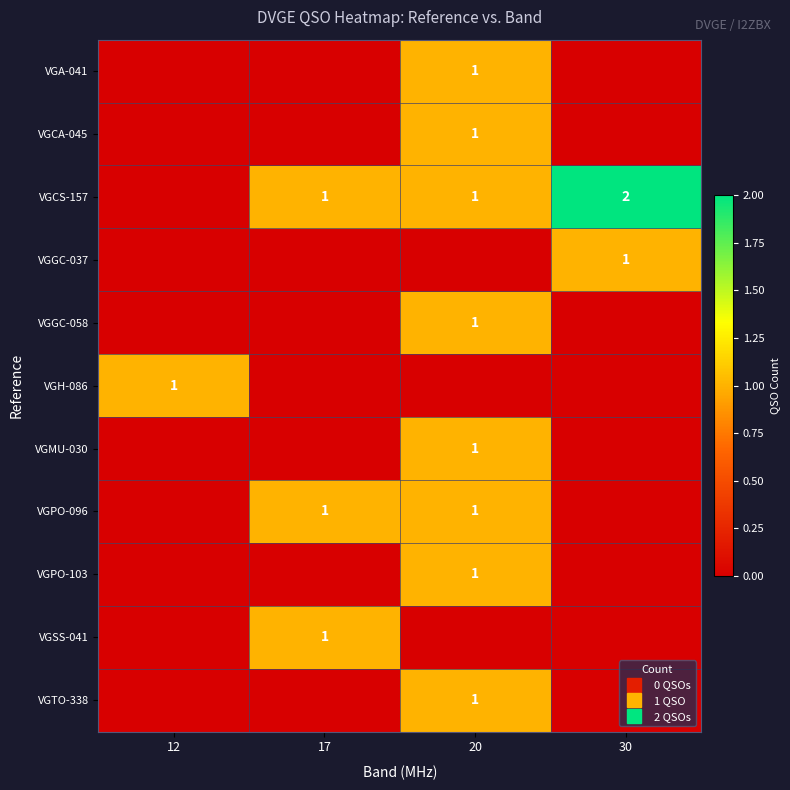

True or false: VGCS-157 has a value of 1 at 17.

True